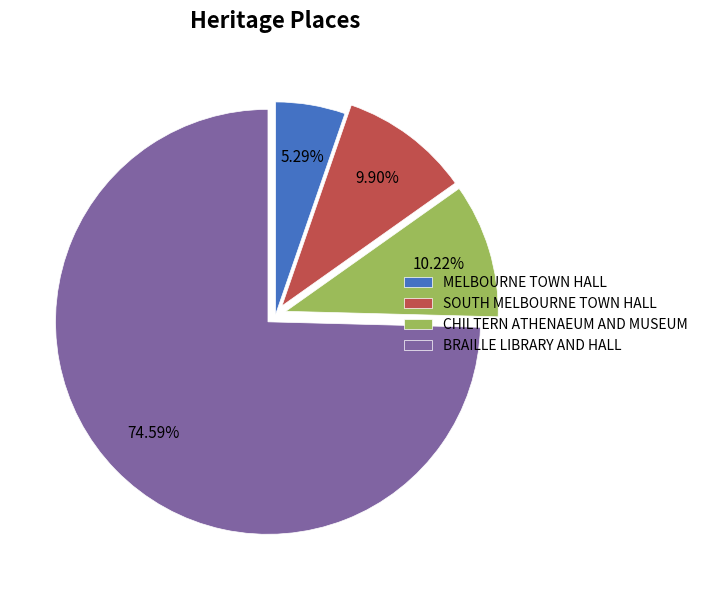

What is the ratio of the value at MELBOURNE TOWN HALL to the value at CHILTERN ATHENAEUM AND MUSEUM?

0.5